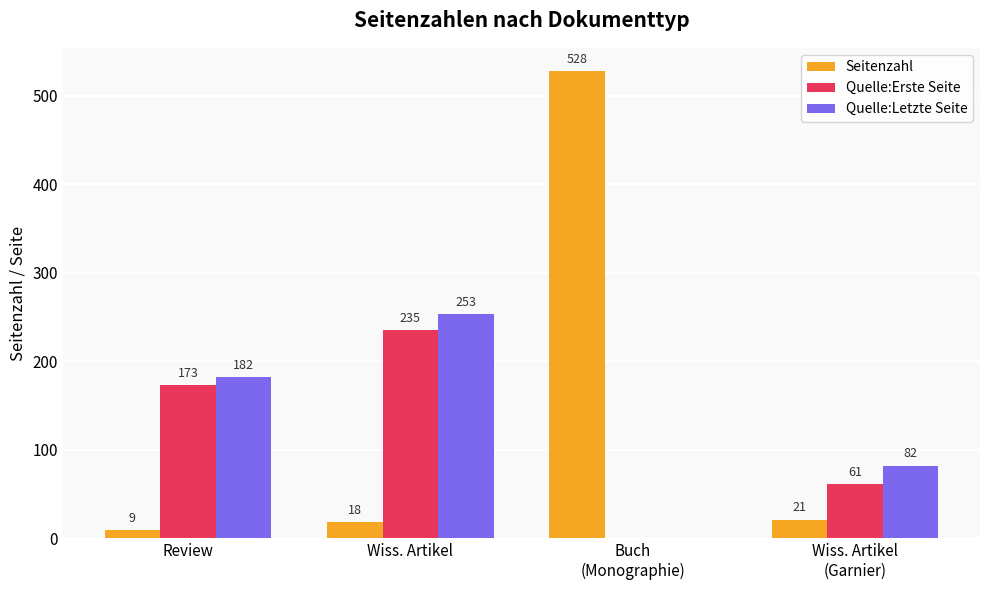

Are the bars horizontal?

No